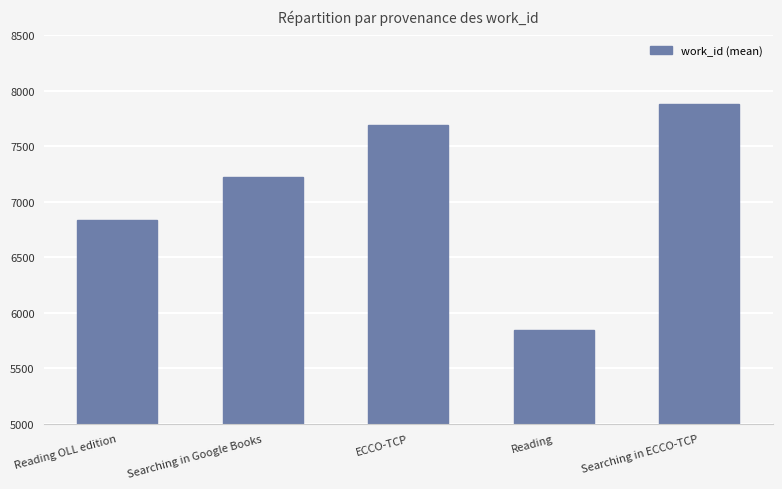

List the labels in order of value, largest first.

Searching in ECCO-TCP, ECCO-TCP, Searching in Google Books, Reading OLL edition, Reading